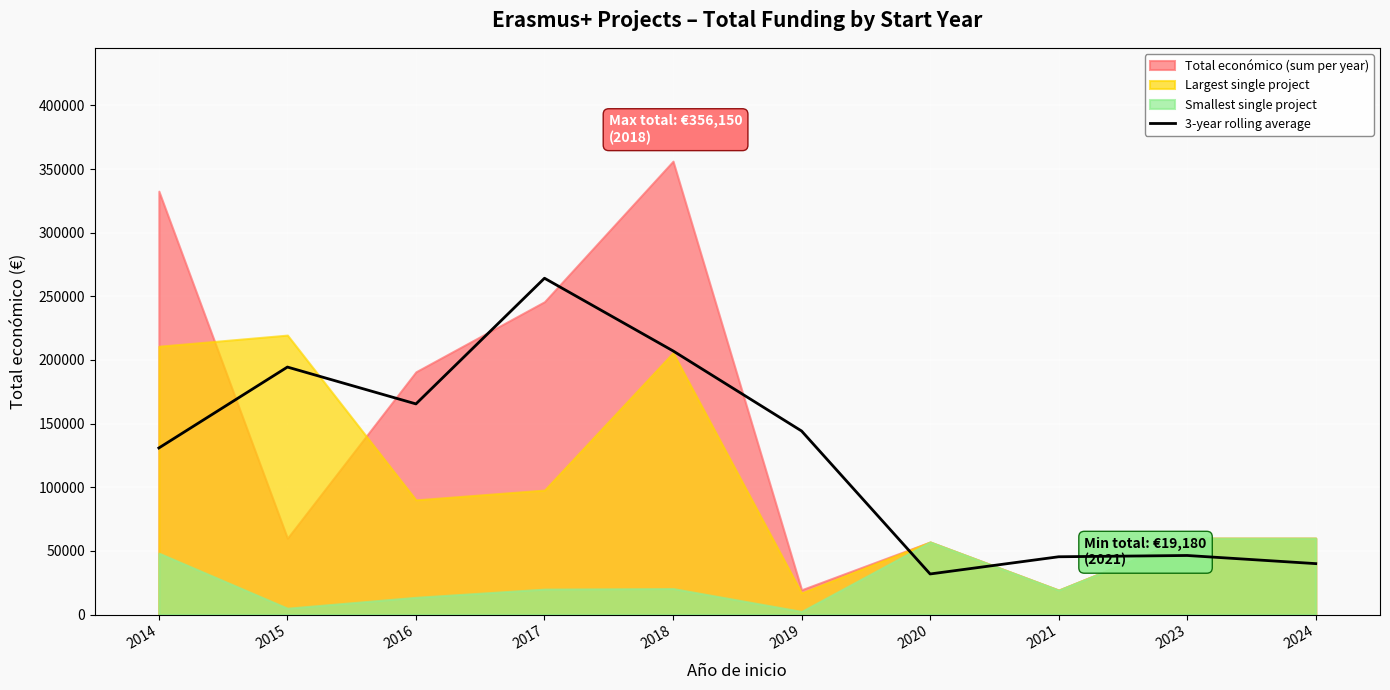

Is it true that the value at 2018 is 207120.3?

True